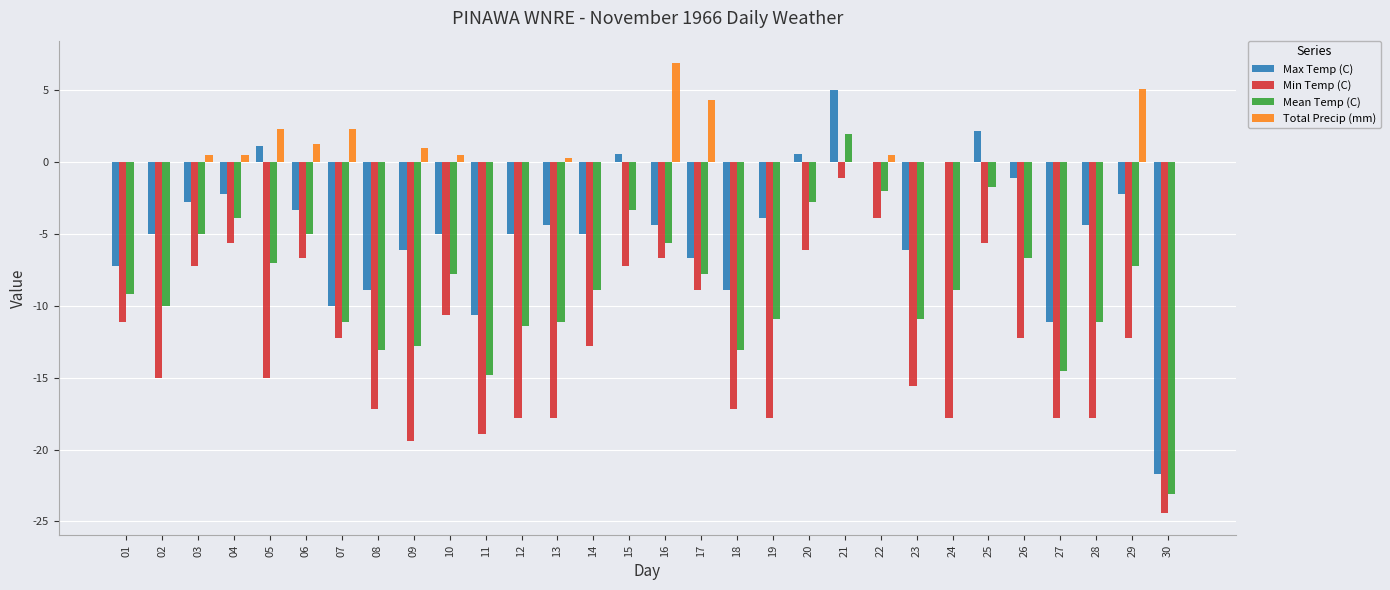

At which category is the sum across all series the highest?

21